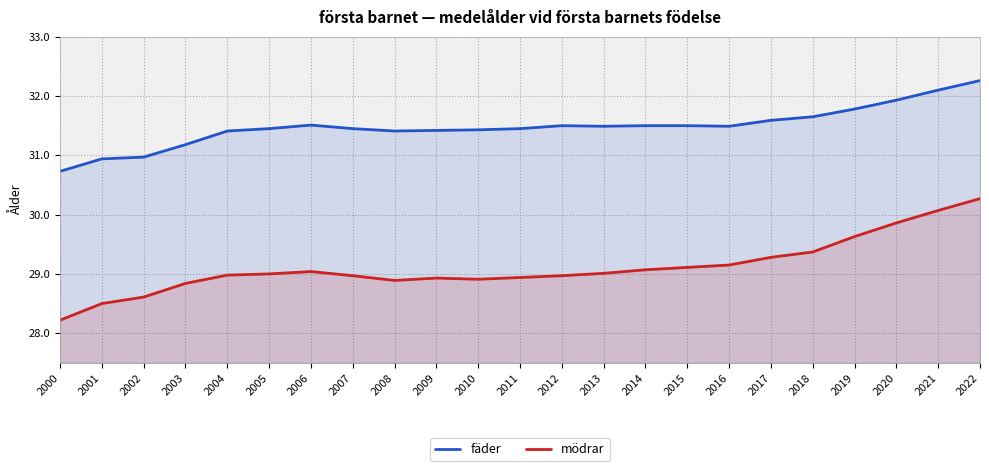

How many values in the mödrar series exceed 29?

11